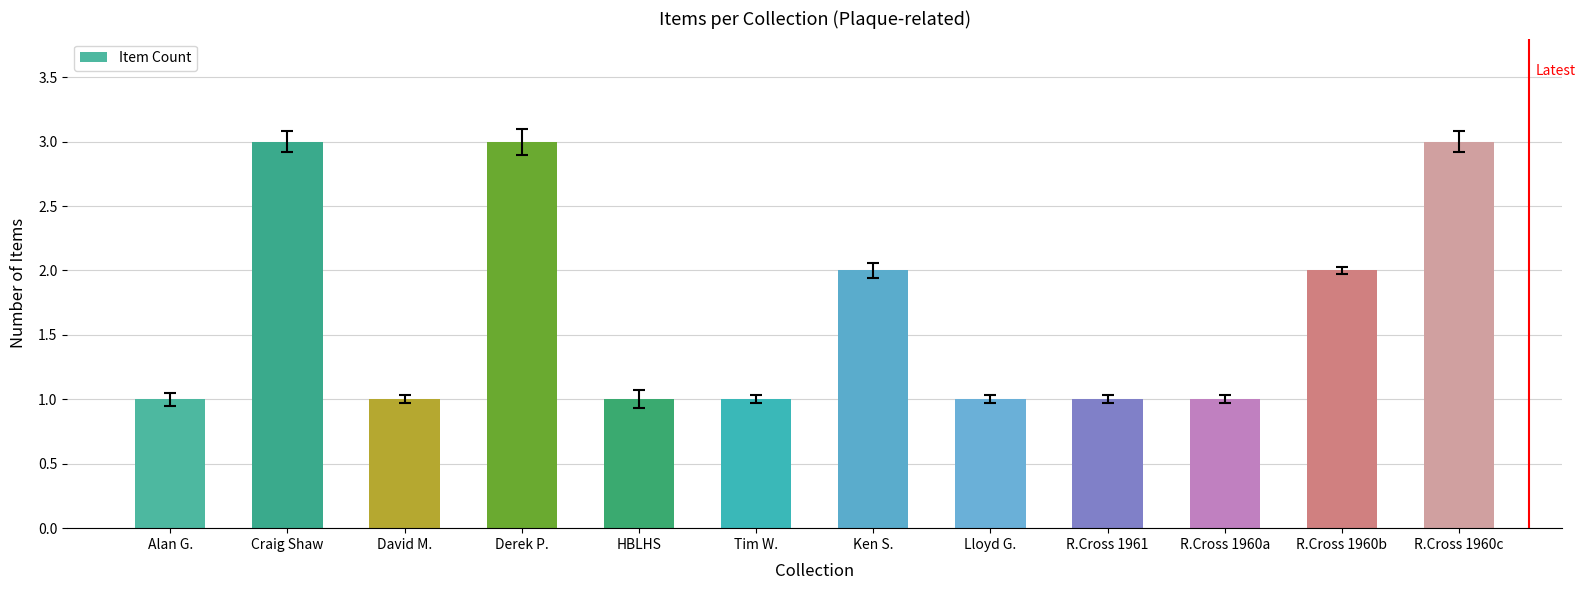

What is the sum of the values at Derek P. and Craig Shaw?

6